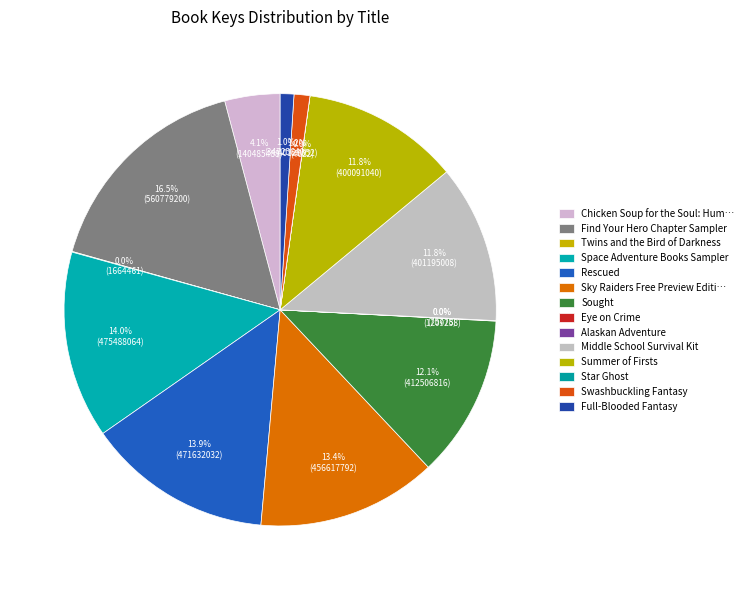

Between Summer of Firsts and Middle School Survival Kit, which is larger?

Middle School Survival Kit